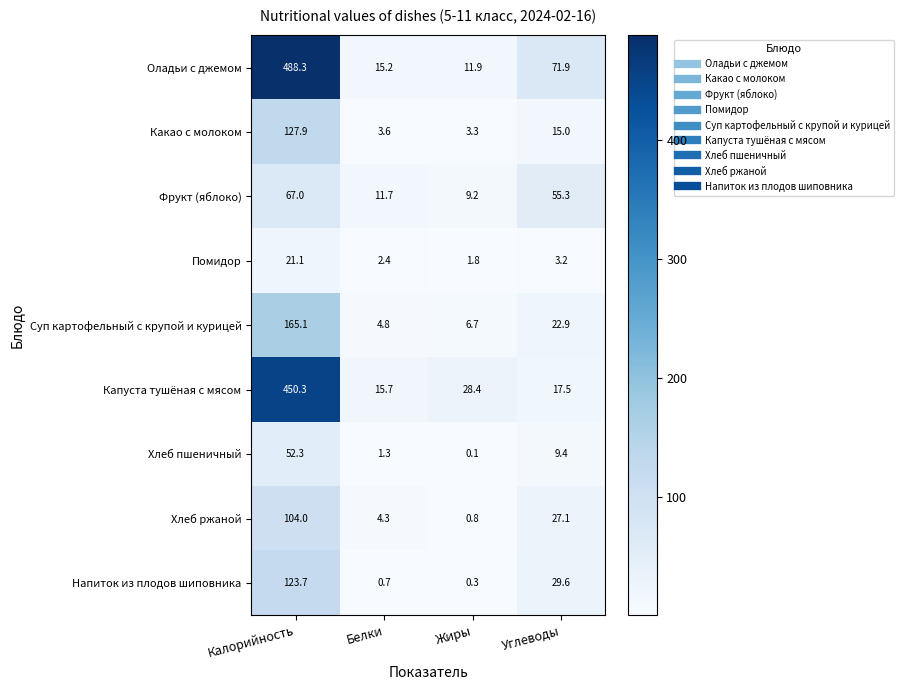

Which series has the widest spread of values?

Оладьи с джемом